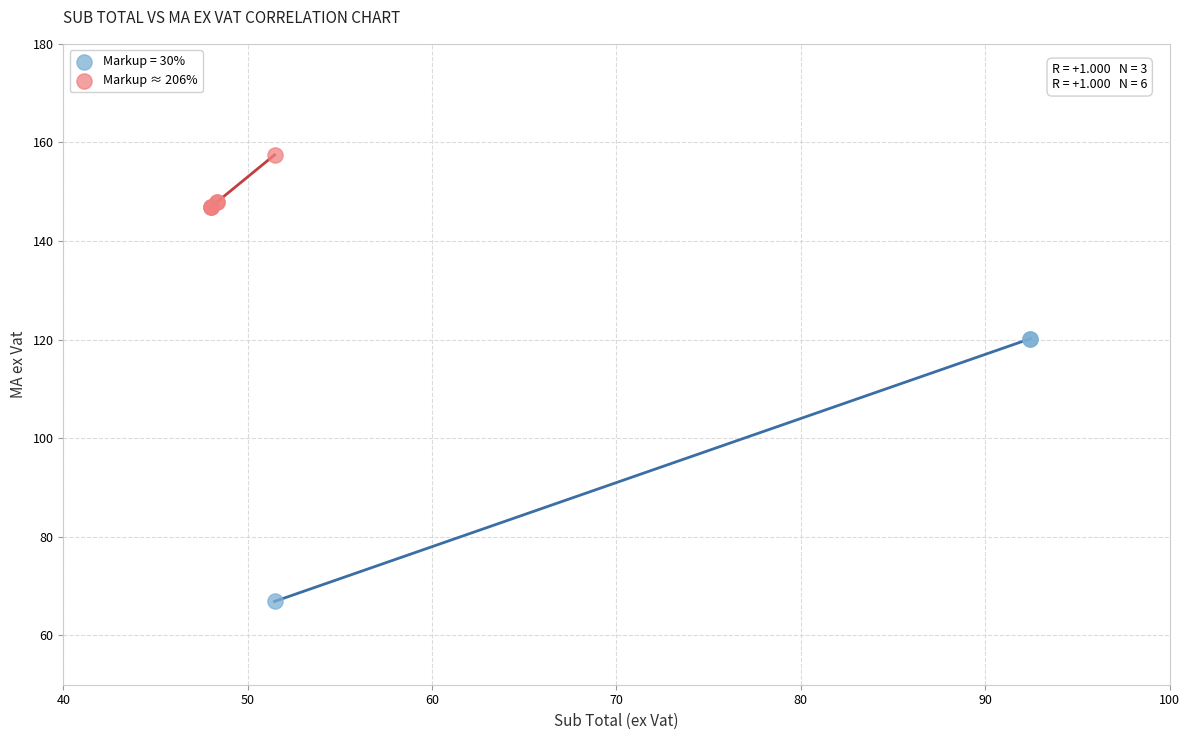

Which series reaches the maximum Y coordinate?

Markup ≈ 206%